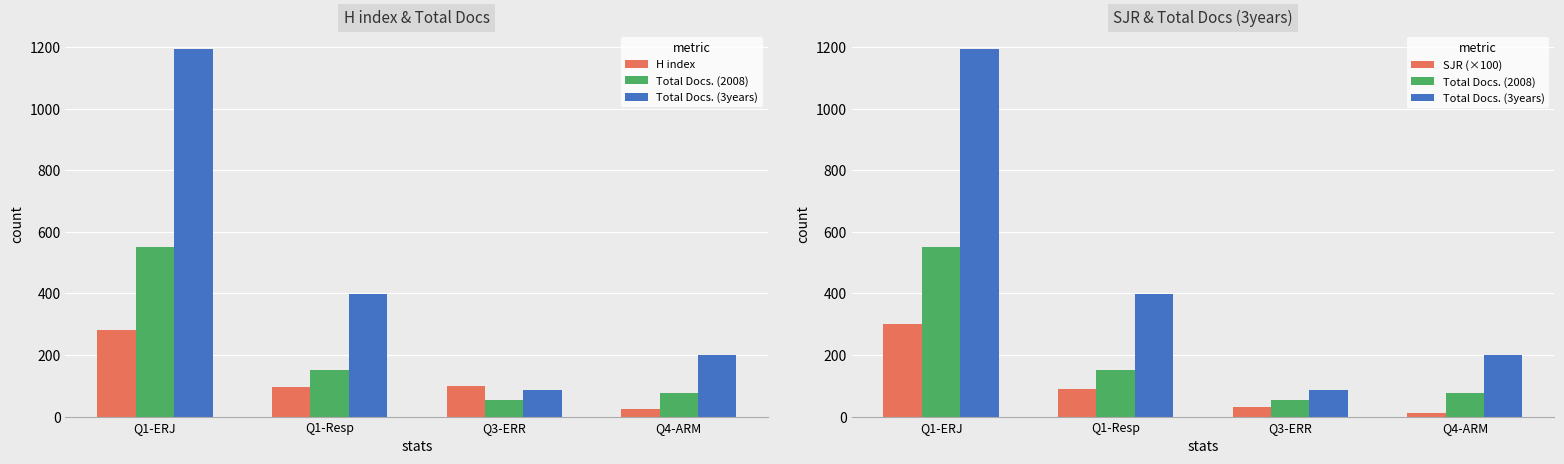

Are the bars horizontal?

No